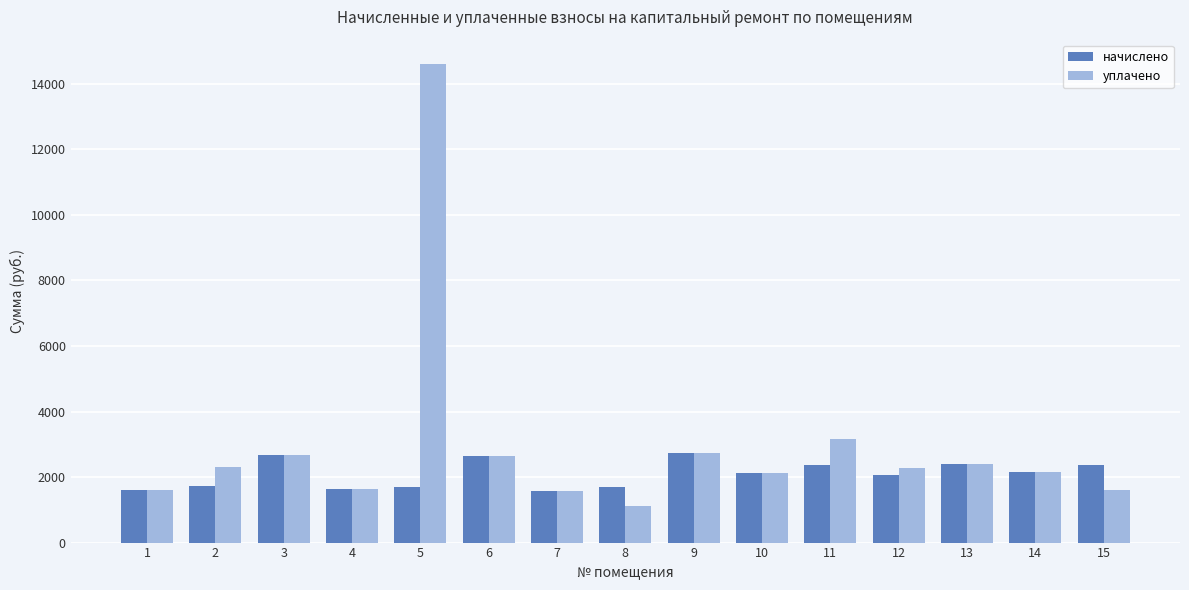

What is the value of the уплачено bar at the 5th from the left?

14619.7